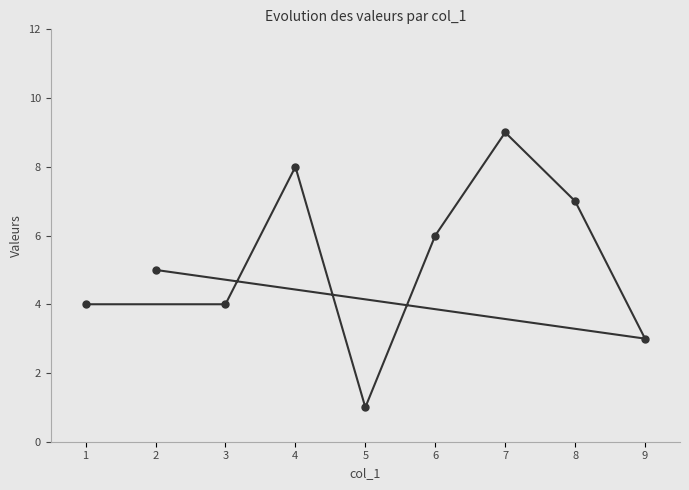

How many interior local peaks (higher than both neighbors) does the data have?

2